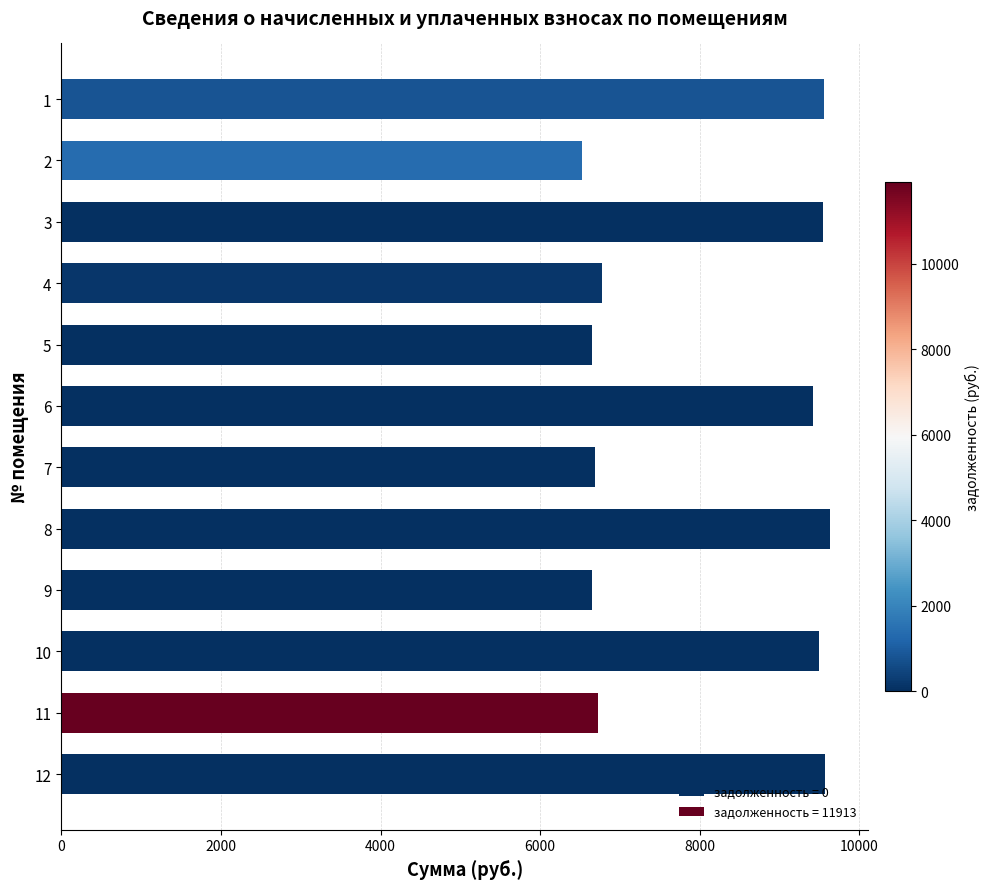

The value at 9 is 6650.9. True or false?

True